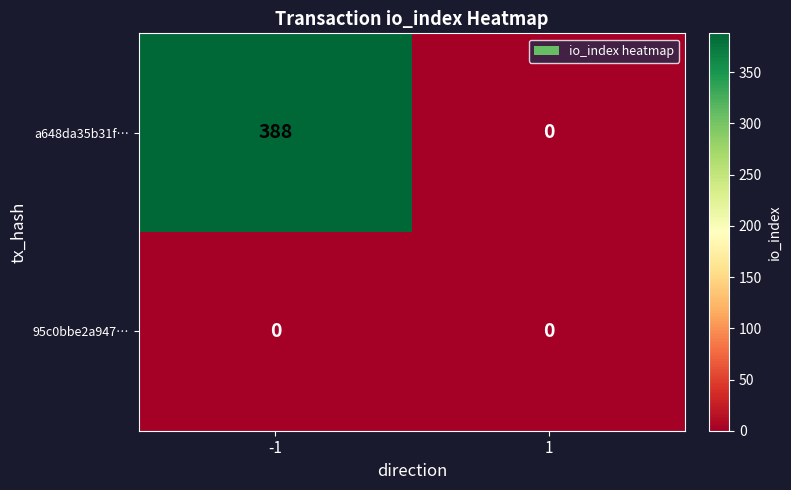

What is the greatest value displayed?

388